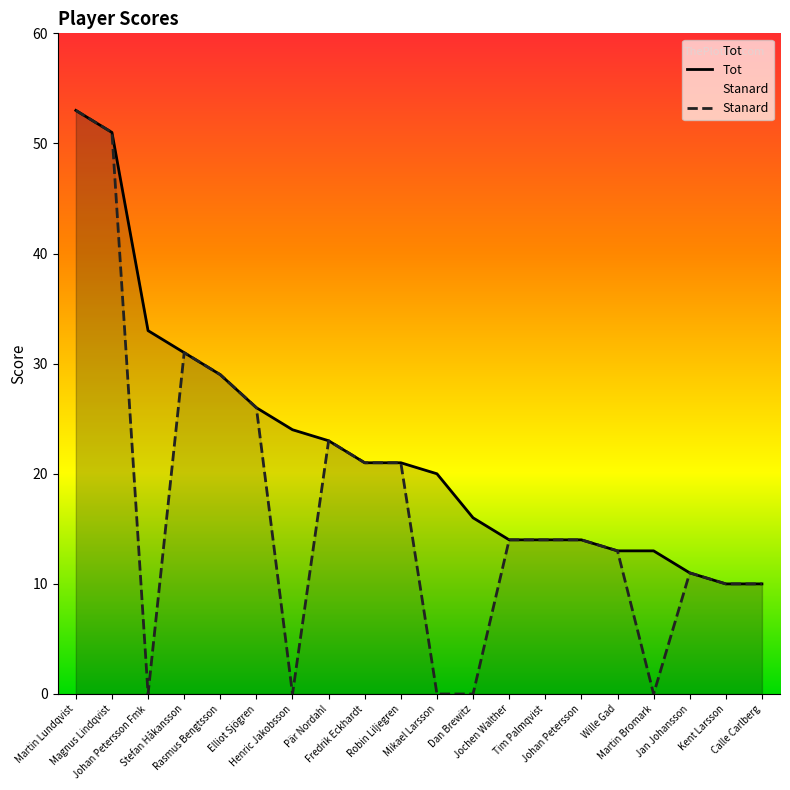

List the labels in order of Stanard value, smallest first.

Johan Petersson Fmk, Henric Jakobsson, Mikael Larsson, Dan Brewitz, Martin Bromark, Kent Larsson, Calle Carlberg, Jan Johansson, Wille Gad, Jochen Walther, Tim Palmqvist, Johan Petersson, Fredrik Eckhardt, Robin Liljegren, Pär Nordahl, Elliot Sjögren, Rasmus Bengtsson, Stefan Håkansson, Magnus Lindqvist, Martin Lundqvist